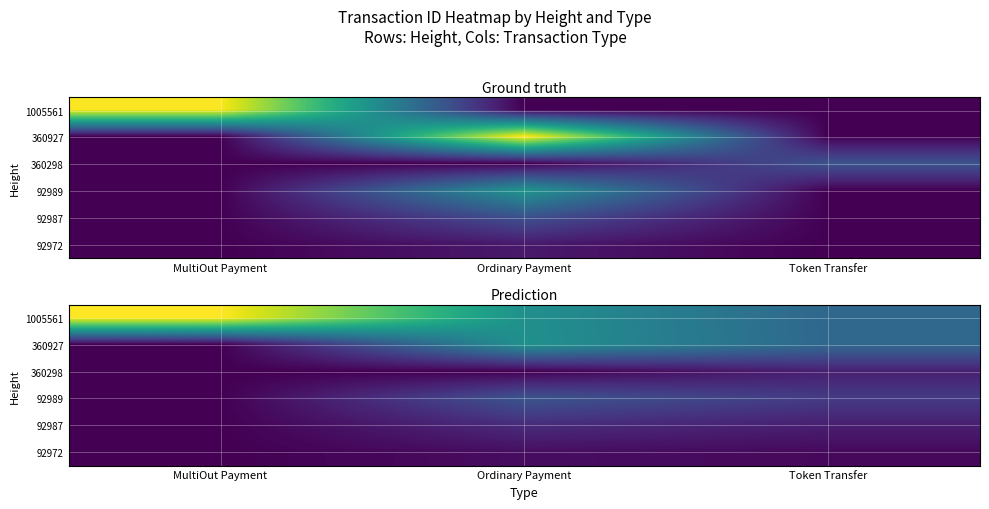

Which category has the lowest value in the 92987 series?

MultiOut Payment